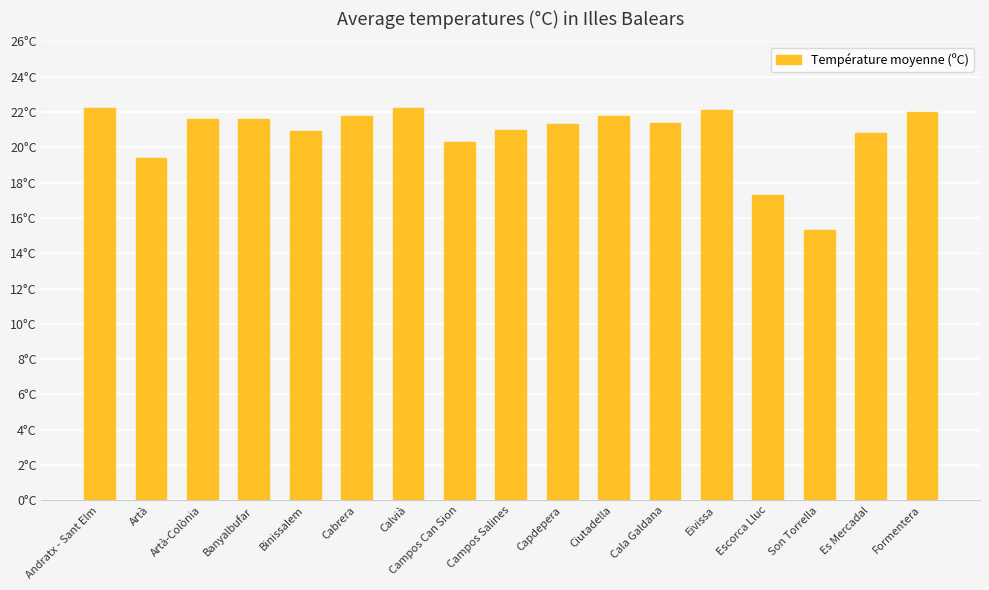

True or false: the data shows 28.9 at Cala Galdana.

False